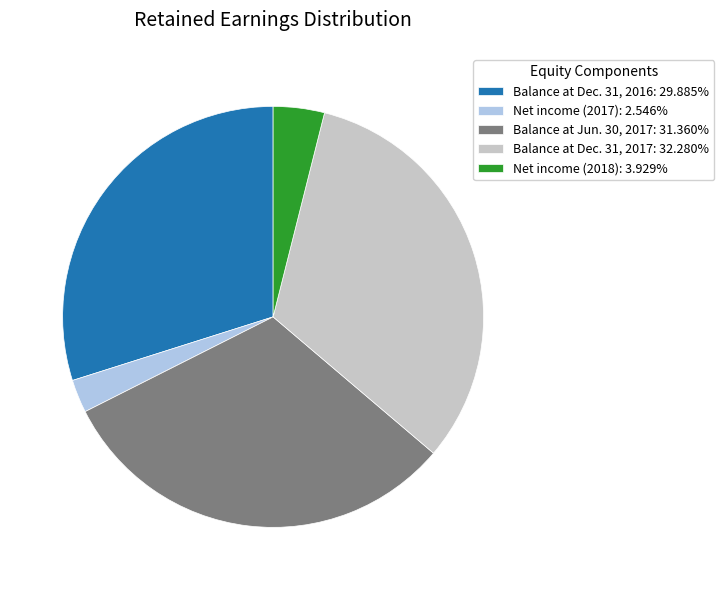

Is there a majority slice in this chart?

No